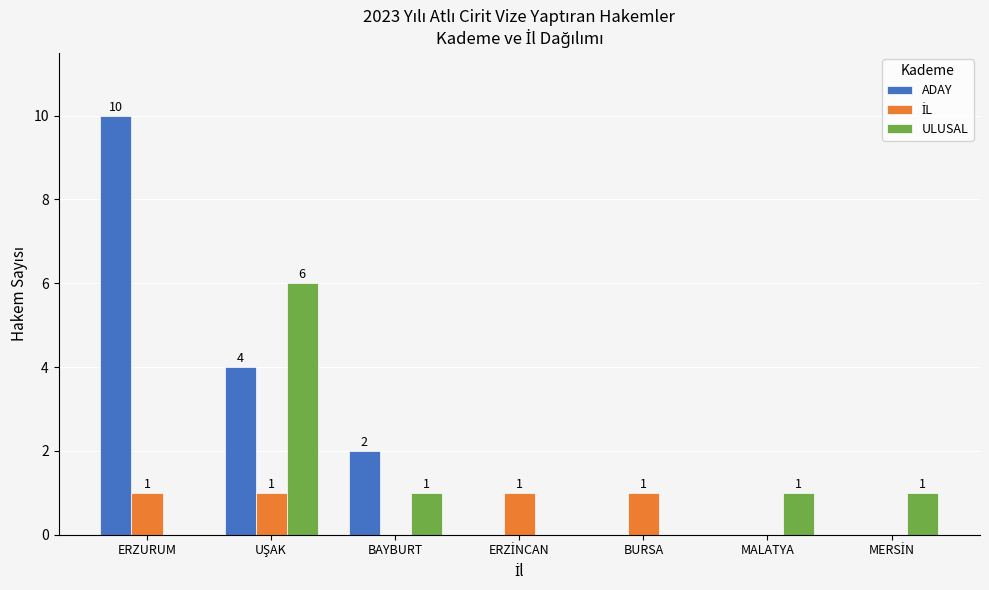

The value of ULUSAL at ERZURUM is 2. True or false?

False